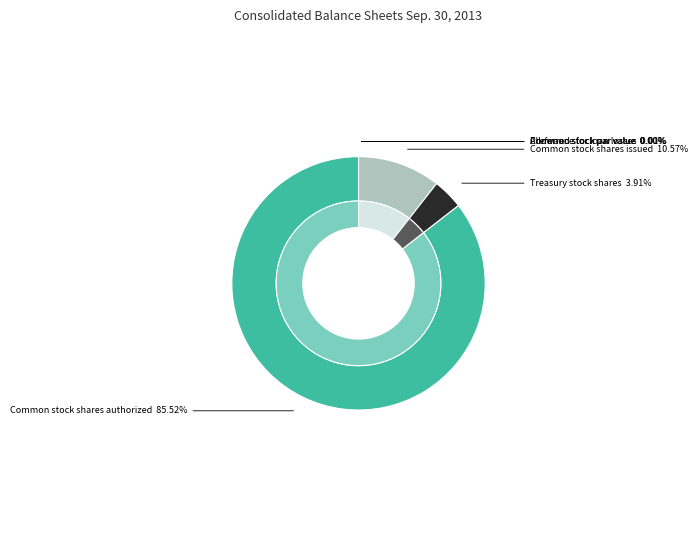

What is the majority slice?

Common stock shares authorized